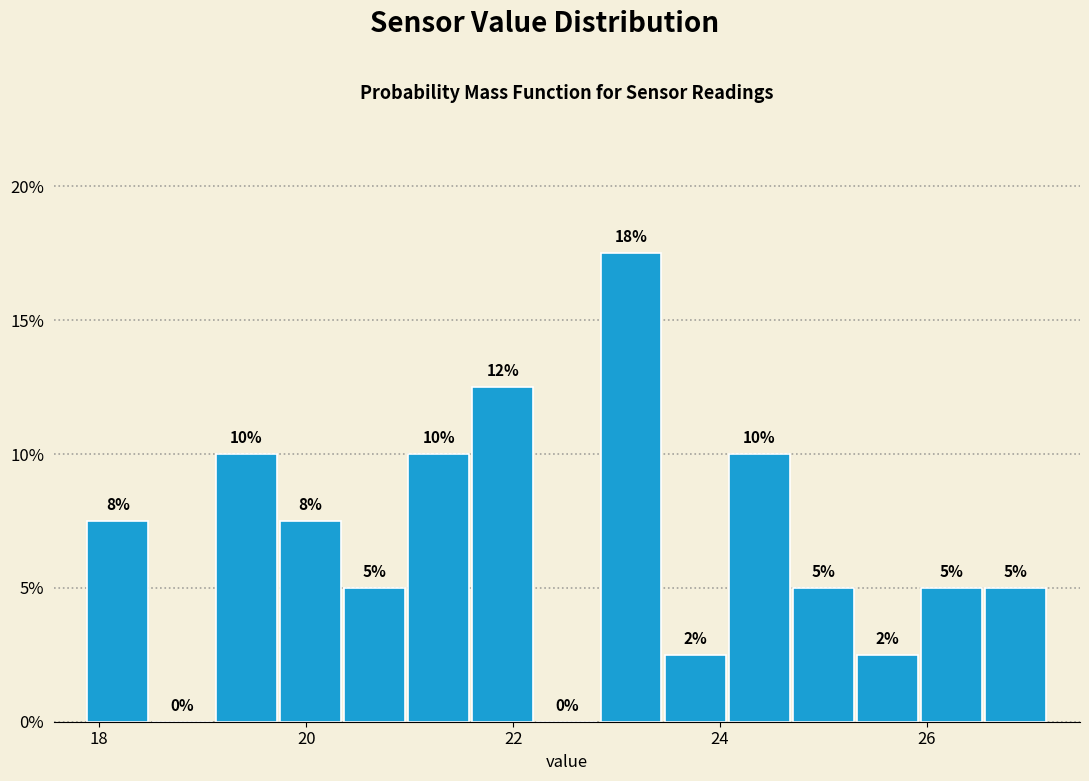

Around what value on the x-axis is the tallest bar? Give the approximate position of its centre, as read against the axis.

23.2